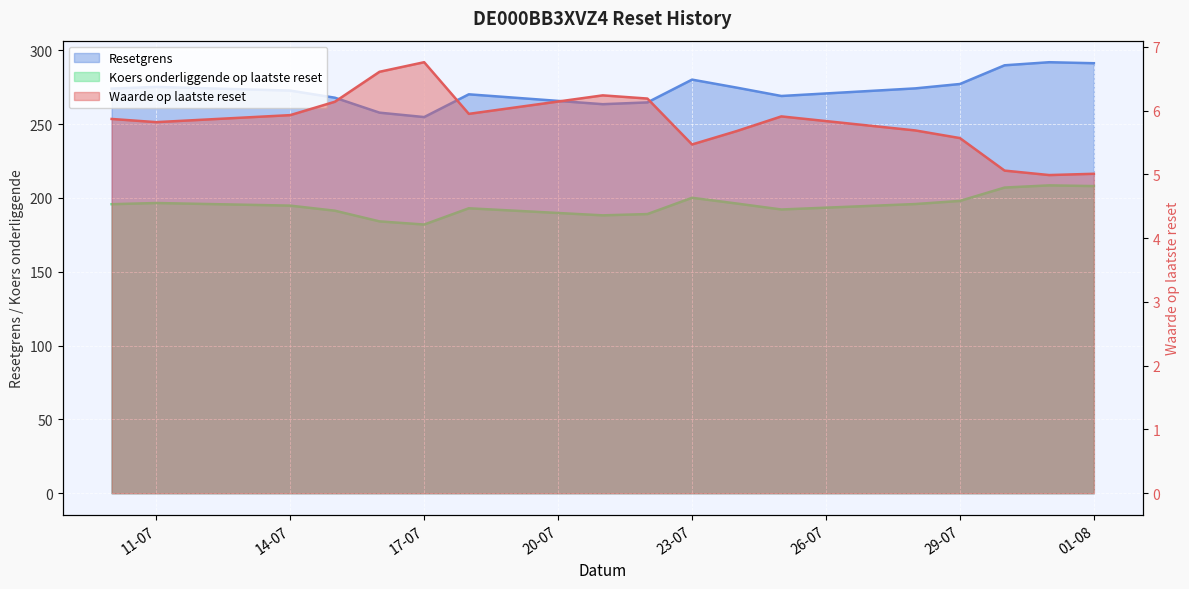

True or false: Koers onderliggende op laatste reset has more than 1 points higher than both neighbors.

True